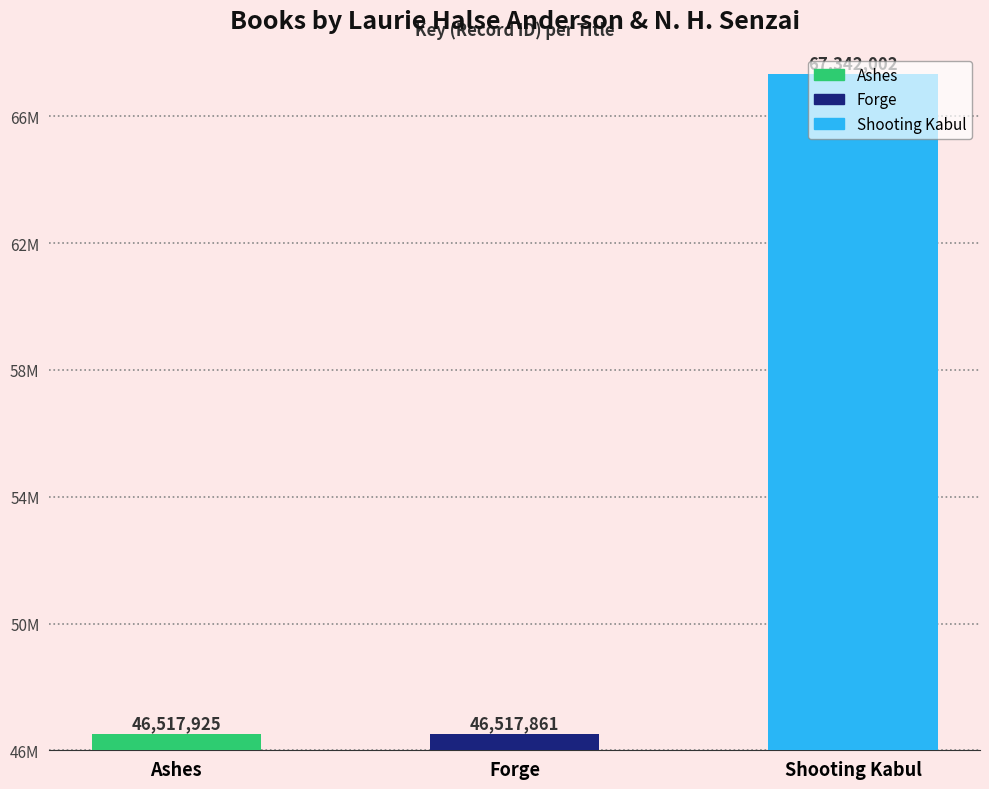

How many bars are there in total?

3